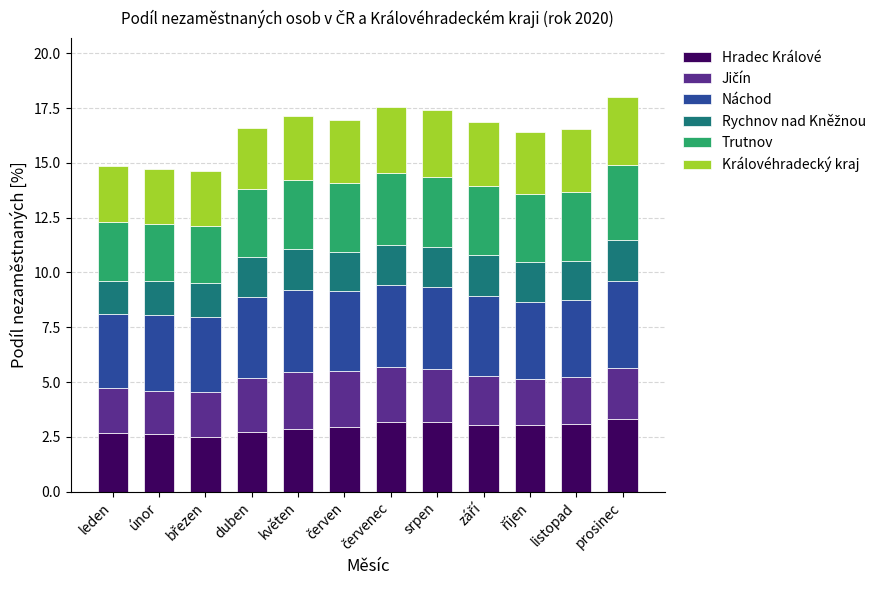

What is the highest value of the Hradec Králové series?

3.3